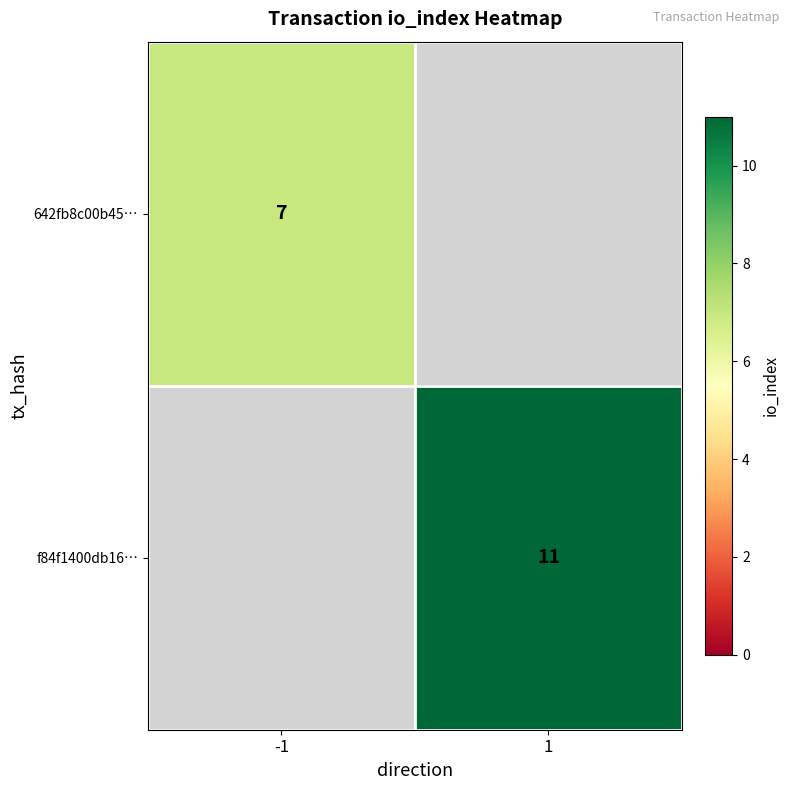

True or false: f84f1400db16… has a value of 3 at 1.

False